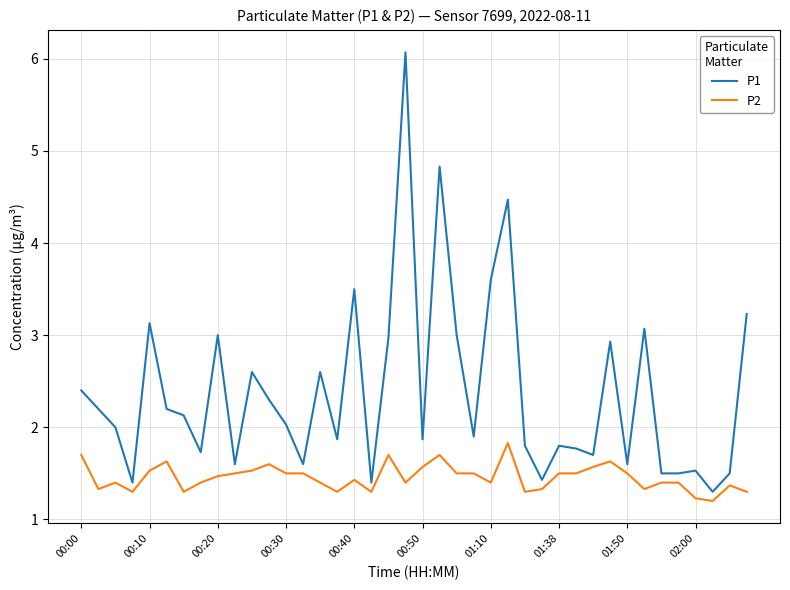

Which series has the largest total across all categories?

P1